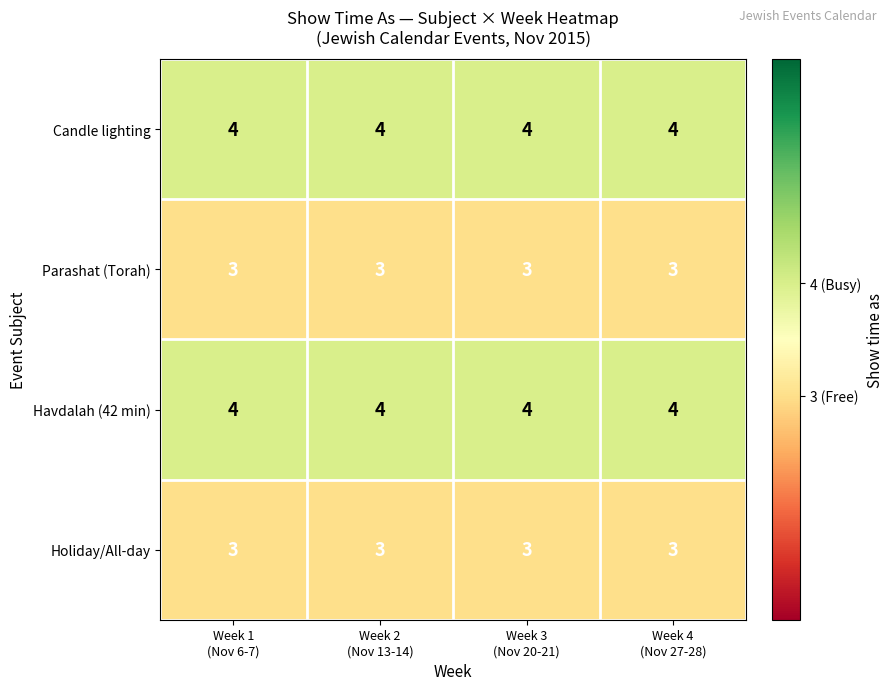

What is the average value of the Havdalah (42 min) series?

4